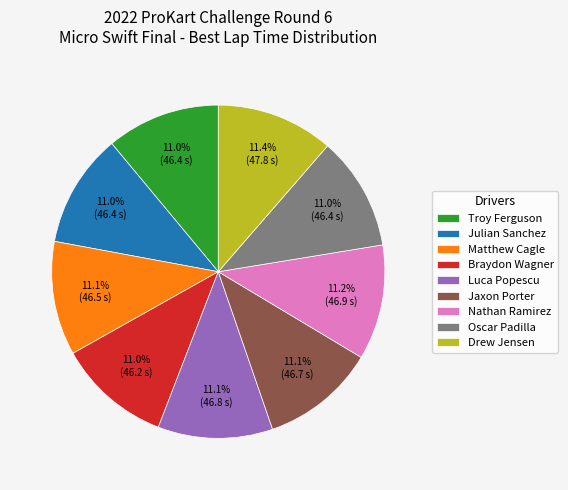

How many slices are in this pie chart?

9